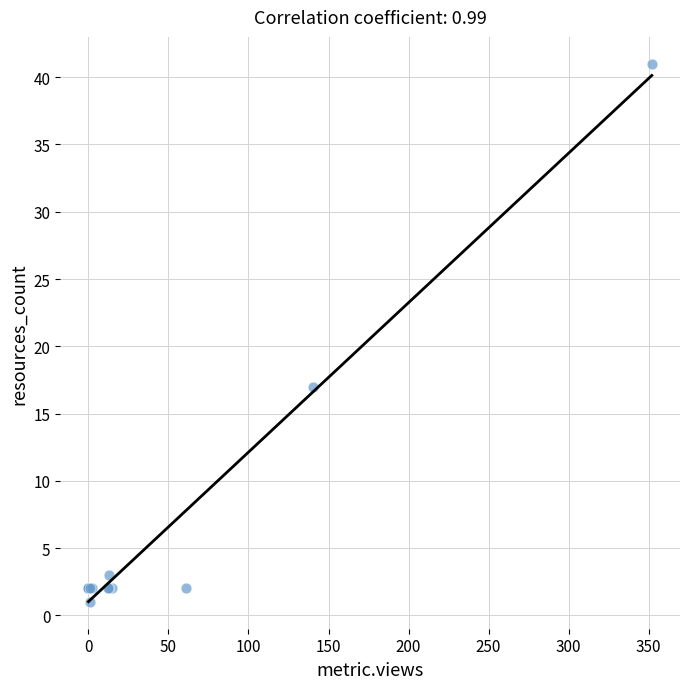

What Y value in the scatter plot is closest to 21?

17